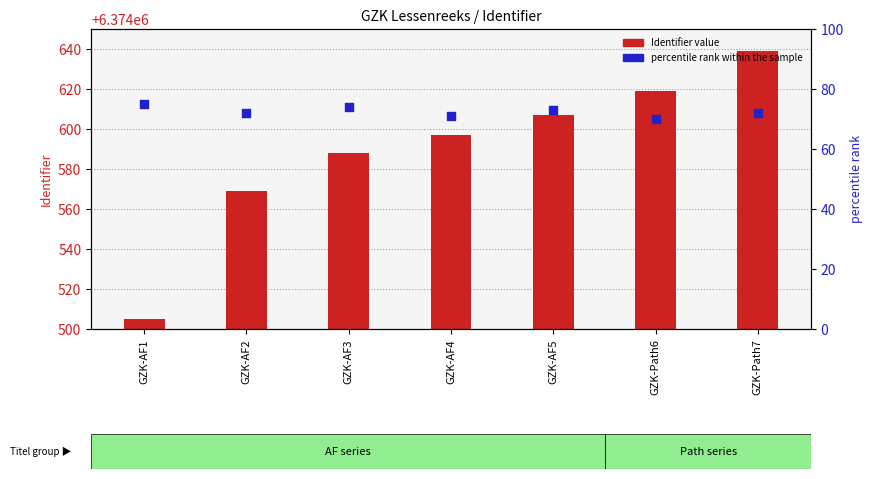

At how many categories does at least one series exceed 3087458?

7